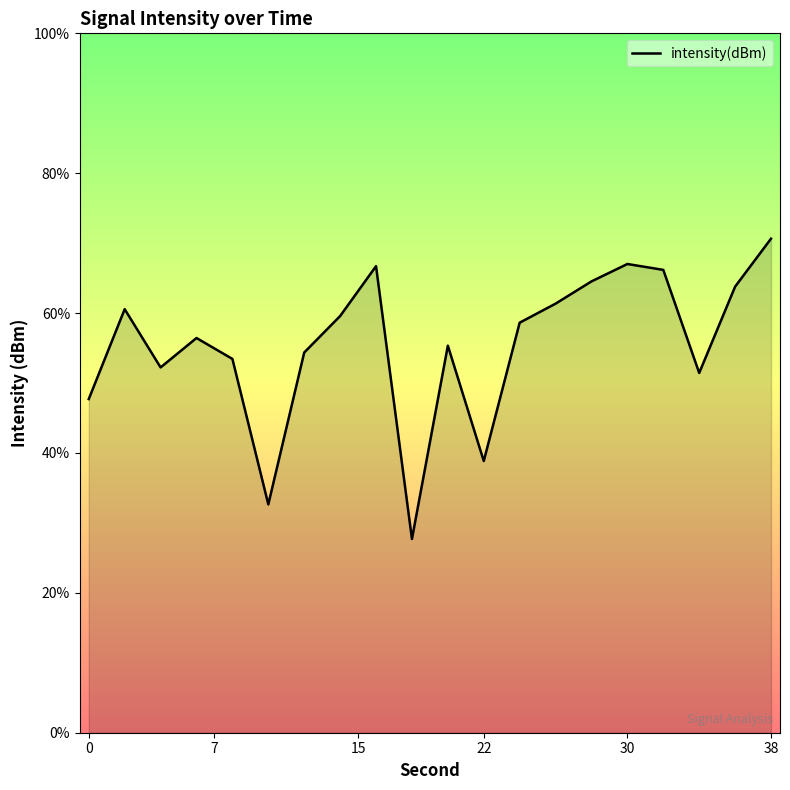

Which category has the highest value across all series?

38